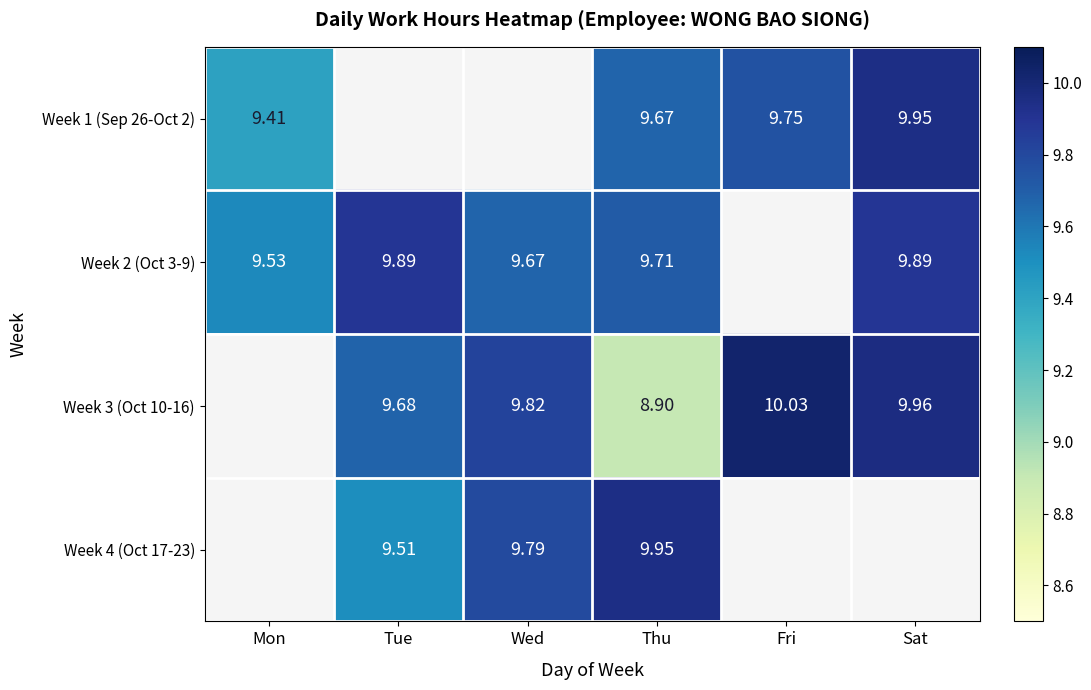

The value of Week 2 (Oct 3-9) at Wed is 9.7. True or false?

True